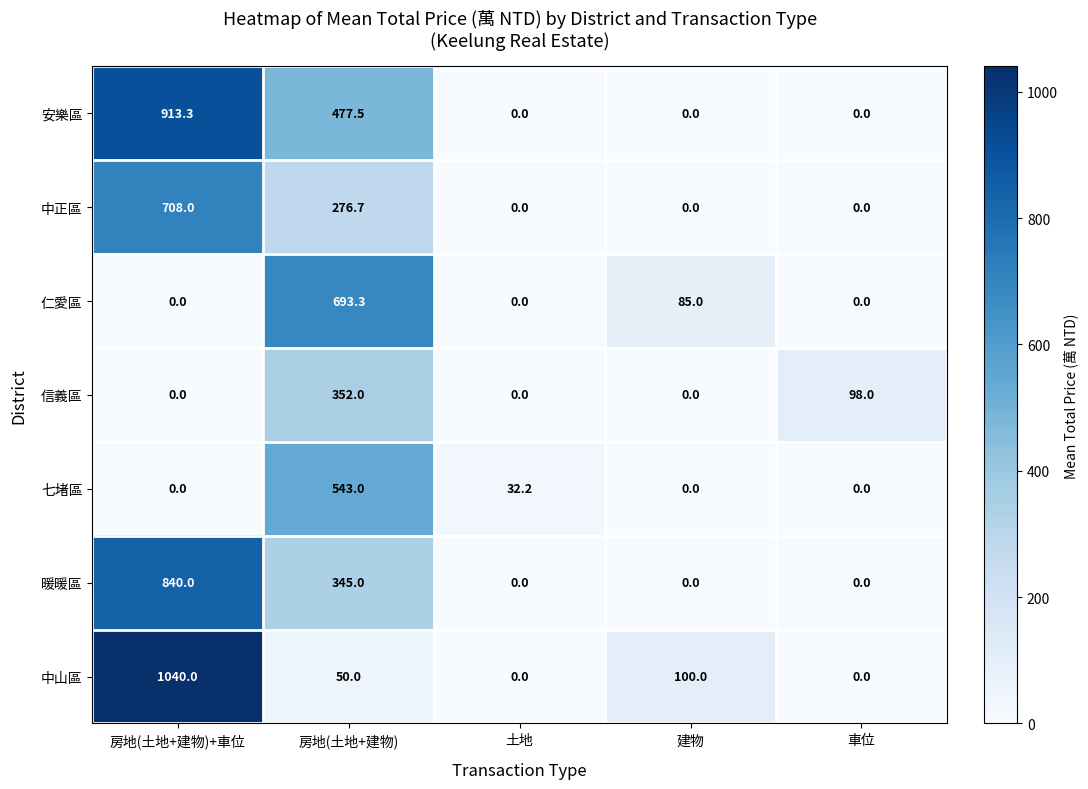

What is the difference between the highest and lowest values at 建物?

100.0